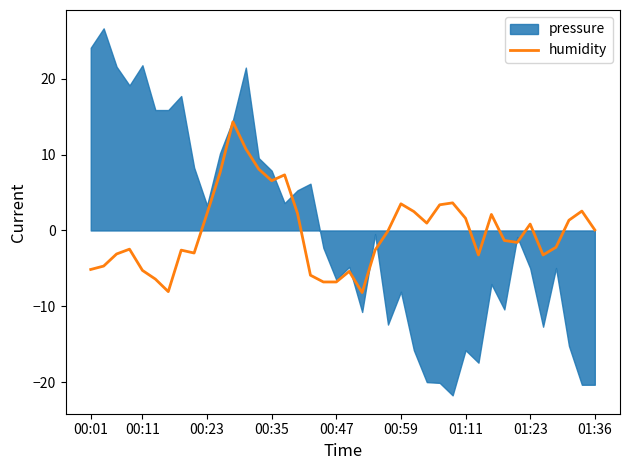

The value of humidity at 00:47 is -6.8. True or false?

True